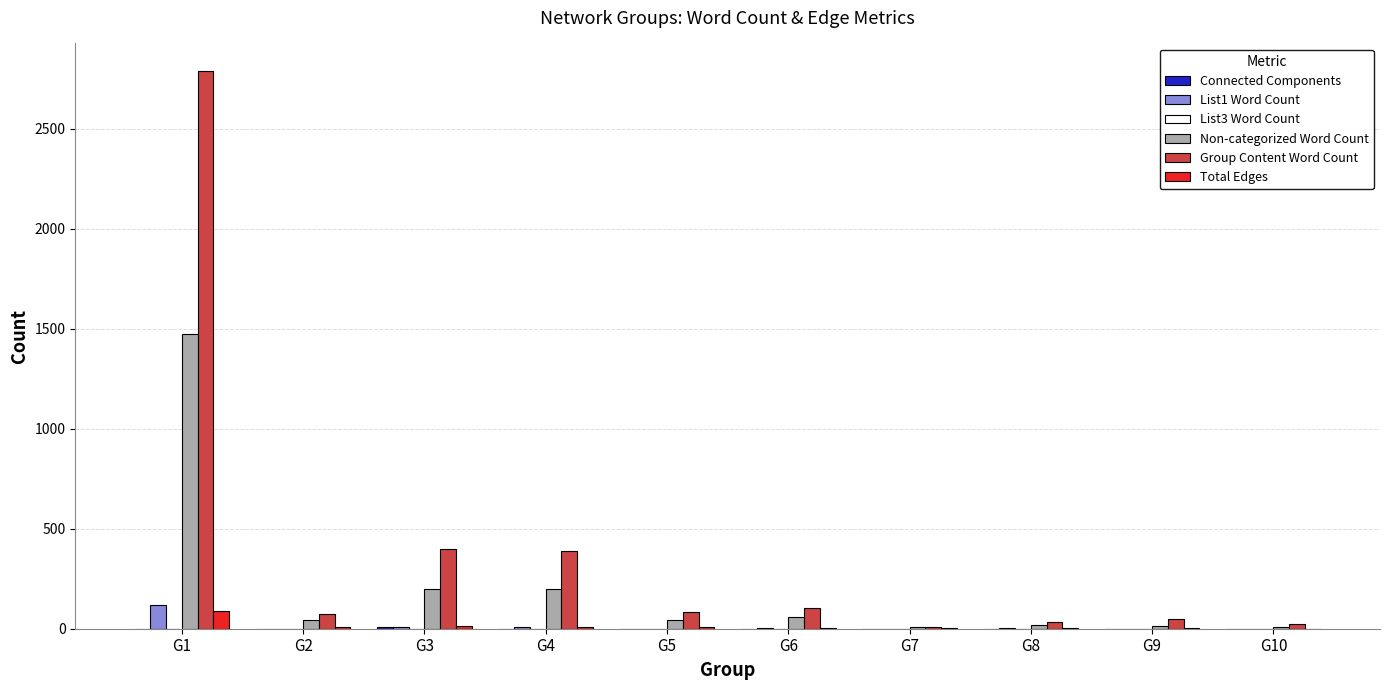

At which category is the sum across all series the highest?

G1